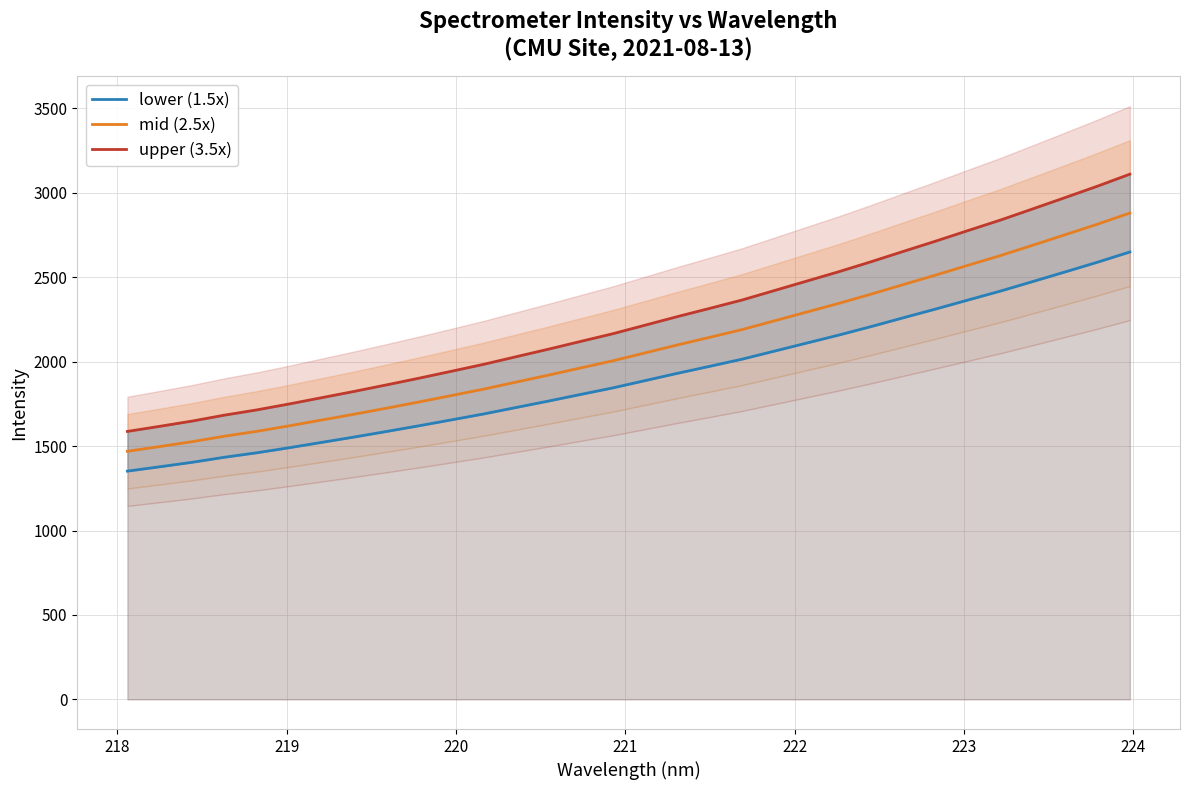

List the series in order of their peak value, highest first.

upper (3.5x), mid (2.5x), lower (1.5x)